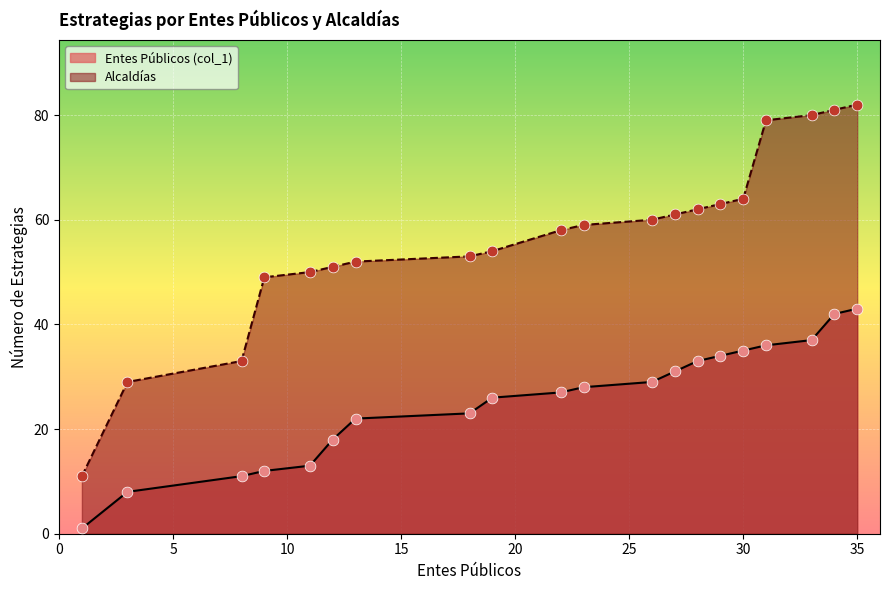

At which category is the sum across all series the highest?

35